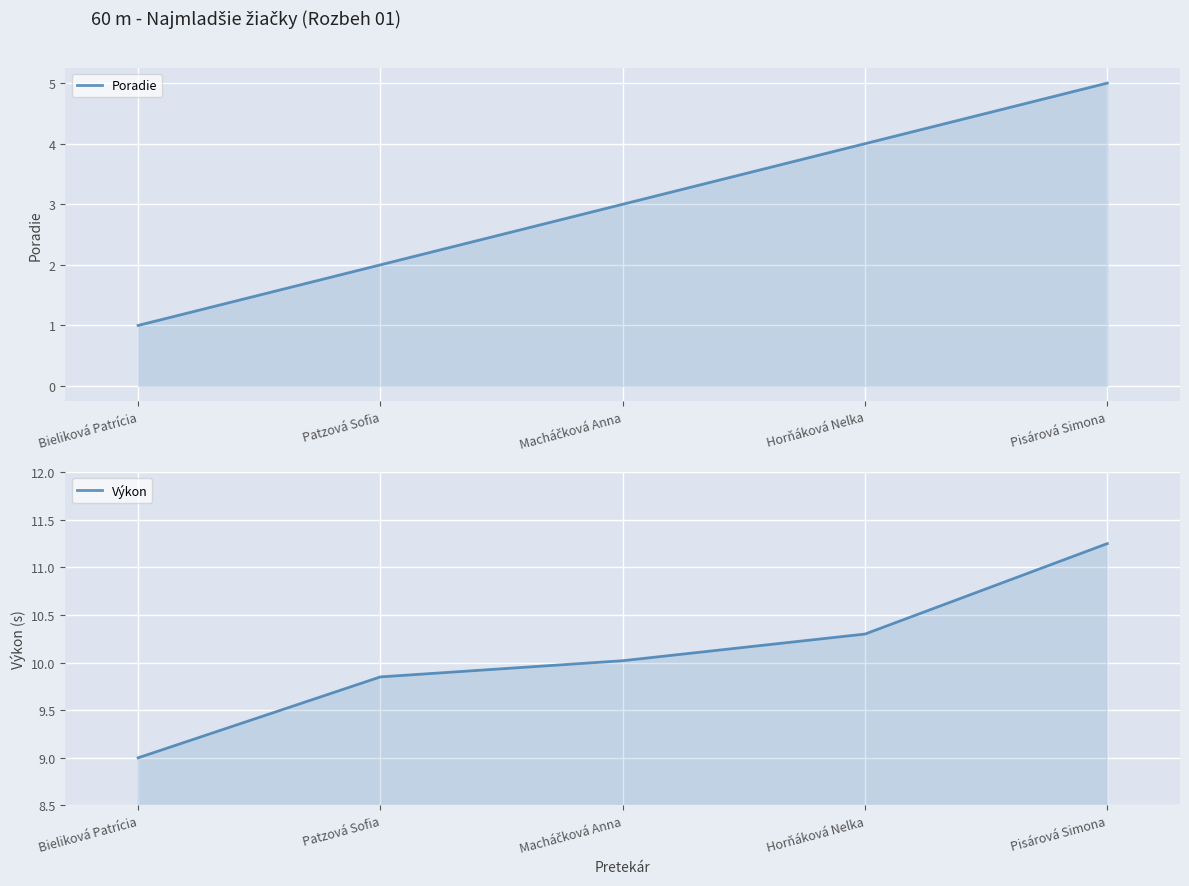

Rank the series by their average value, from highest to lowest.

Výkon, Poradie